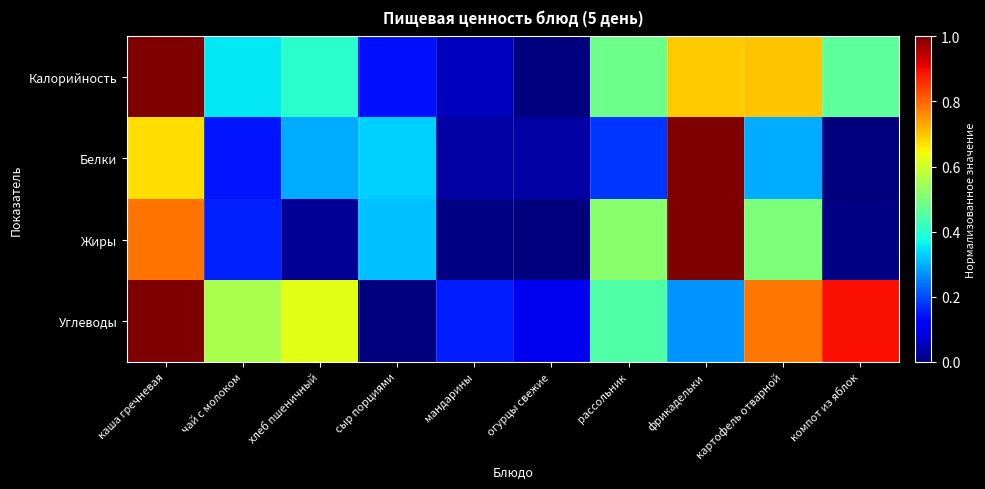

Reading left to right, transcribe all the data shown in this chart.

Калорийность: каша гречневая=1.0	чай с молоком=0.4	хлеб пшеничный=0.4	сыр порциями=0.1	мандарины=0.1	огурцы свежие=0.0	рассольник=0.5	фрикадельки=0.7	картофель отварной=0.7	компот из яблок=0.5
Белки: каша гречневая=0.7	чай с молоком=0.1	хлеб пшеничный=0.3	сыр порциями=0.3	мандарины=0.0	огурцы свежие=0.0	рассольник=0.2	фрикадельки=1.0	картофель отварной=0.3	компот из яблок=0.0
Жиры: каша гречневая=0.8	чай с молоком=0.2	хлеб пшеничный=0.0	сыр порциями=0.3	мандарины=0.0	огурцы свежие=0.0	рассольник=0.5	фрикадельки=1.0	картофель отварной=0.5	компот из яблок=0.0
Углеводы: каша гречневая=1.0	чай с молоком=0.6	хлеб пшеничный=0.6	сыр порциями=0.0	мандарины=0.2	огурцы свежие=0.1	рассольник=0.4	фрикадельки=0.3	картофель отварной=0.8	компот из яблок=0.9